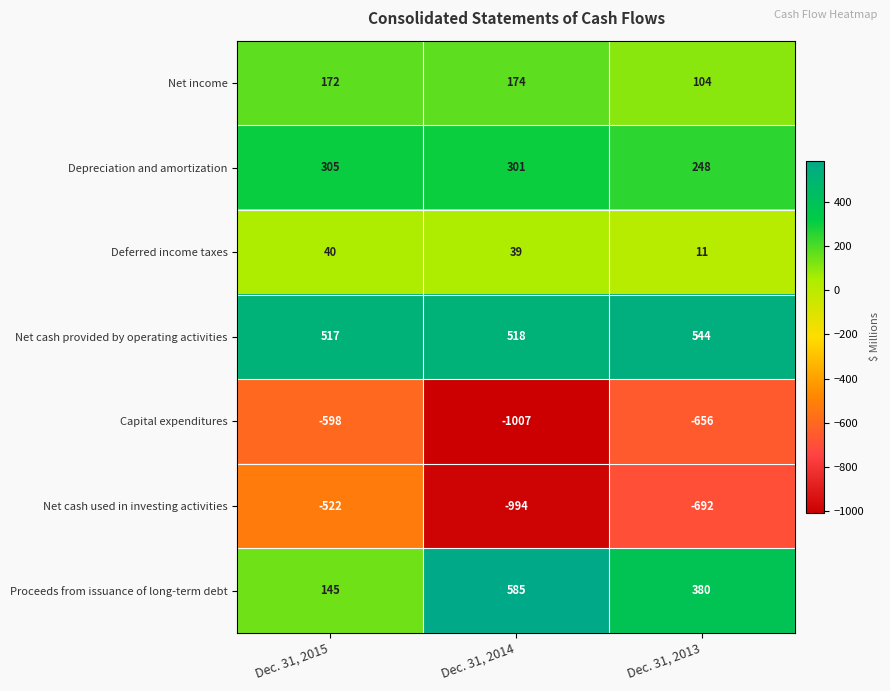

Rank the series at Dec. 31, 2013 from highest to lowest value.

Net cash provided by operating activities, Proceeds from issuance of long-term debt, Depreciation and amortization, Net income, Deferred income taxes, Capital expenditures, Net cash used in investing activities